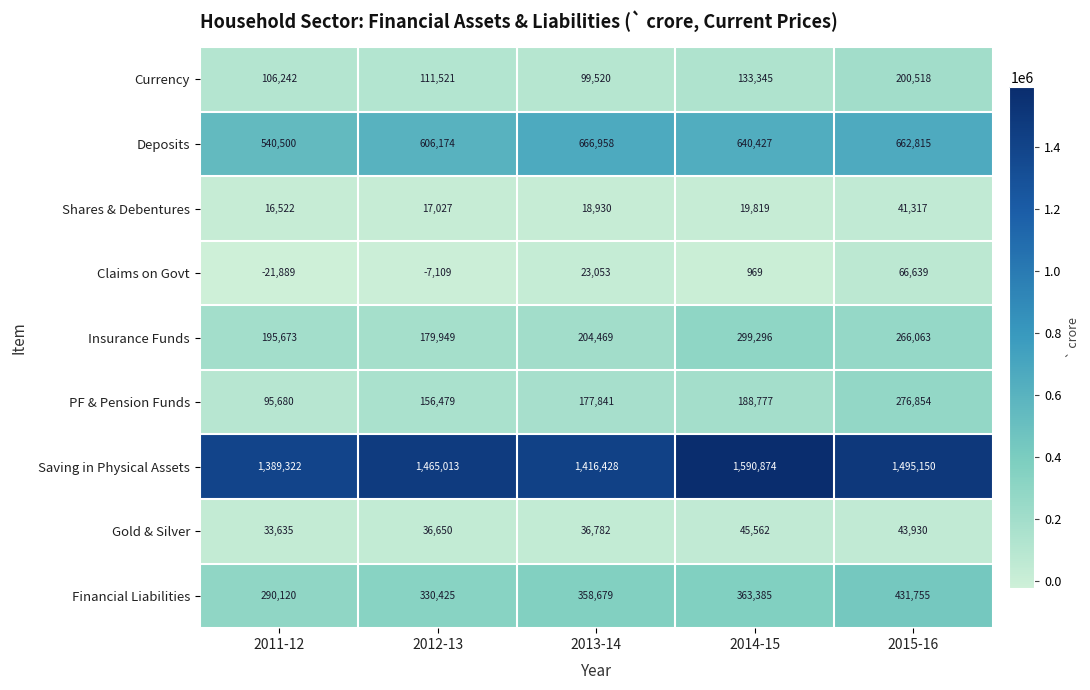

At which category is the sum across all series the highest?

2015-16